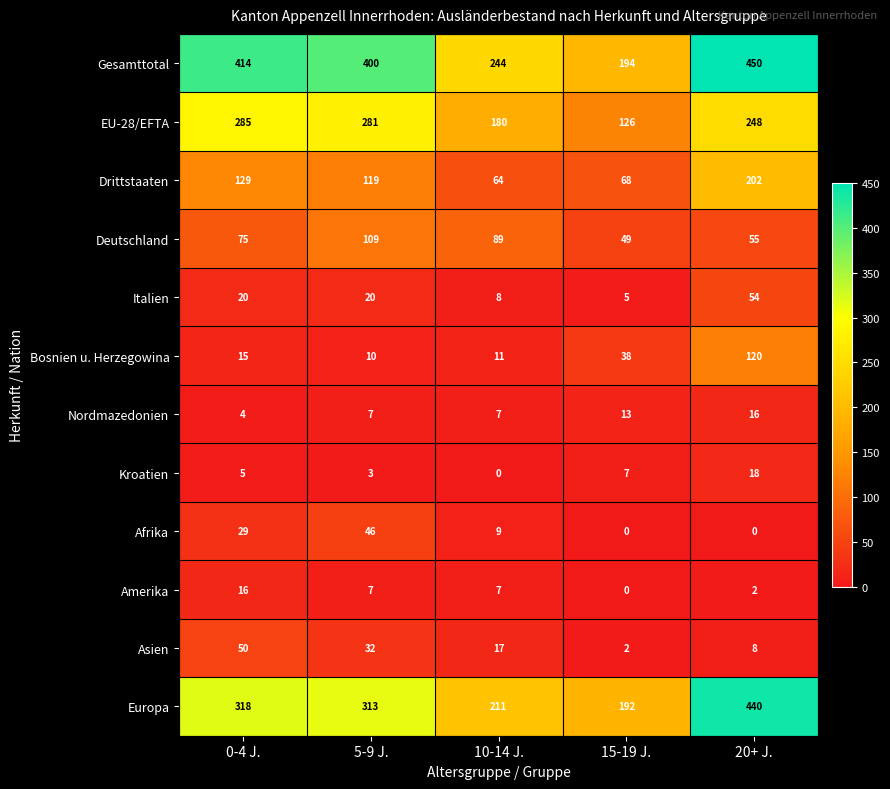

At which category is the sum across all series the highest?

20+ J.